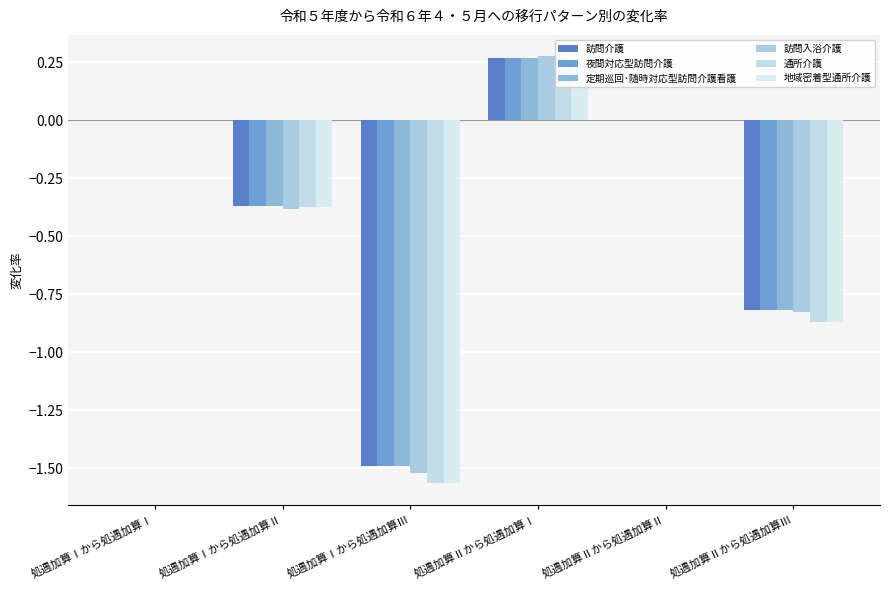

At which label does 夜間対応型訪問介護 reach its peak?

処遇加算Ⅱから処遇加算Ⅰ